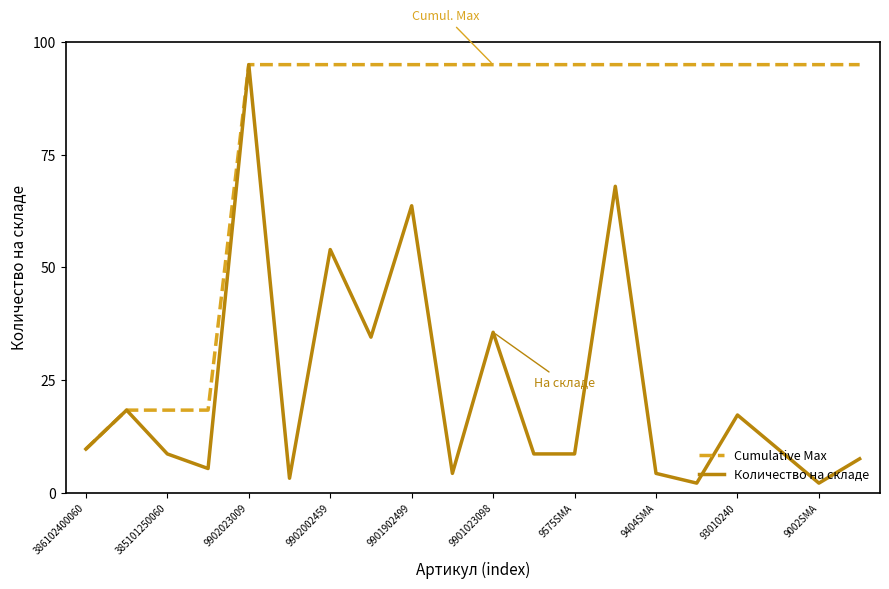

Reading left to right, extract all data points from this chart.

Cumulative Max: 9.7	18.4	18.4	18.4	95.0	95.0	95.0	95.0	95.0	95.0	95.0	95.0	95.0	95.0	95.0	95.0	95.0	95.0	95.0	95.0
Количество на складе: 9.7	18.4	8.6	5.4	95.0	3.2	54.0	34.5	63.7	4.3	35.6	8.6	8.6	68.0	4.3	2.2	17.3	9.7	2.2	7.6